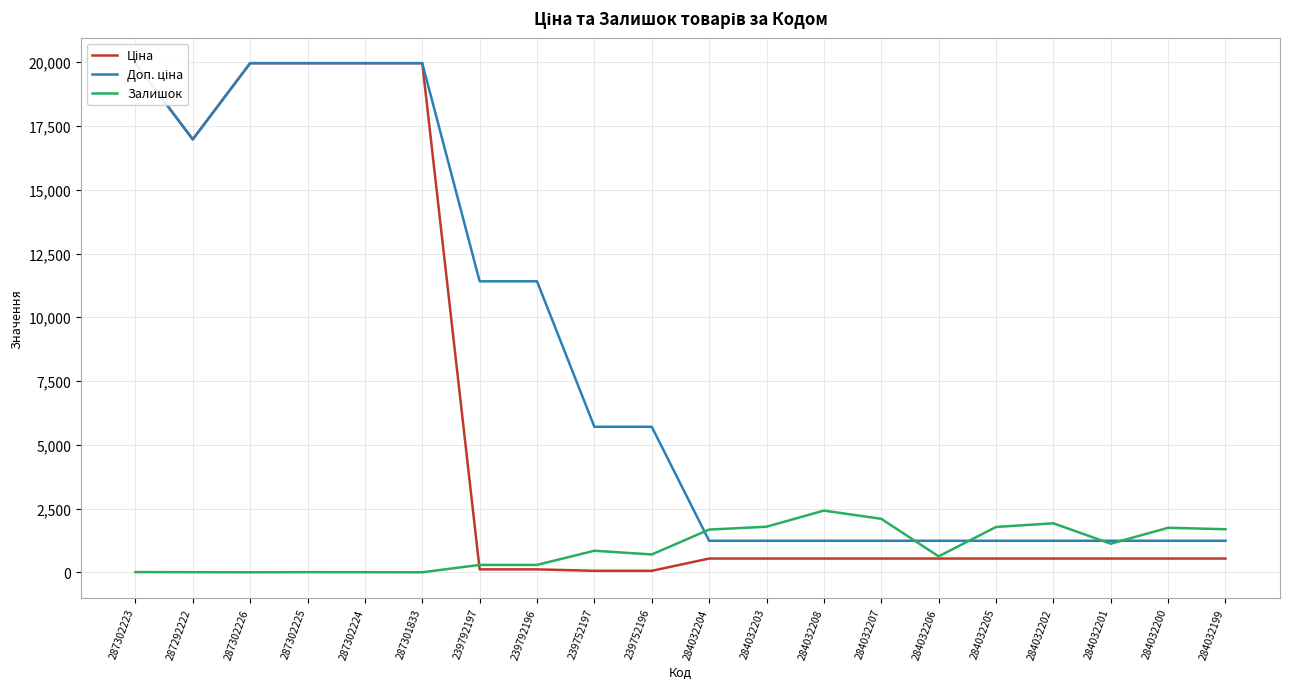

What is the difference between the highest and lowest values at 287302225?

19959.2